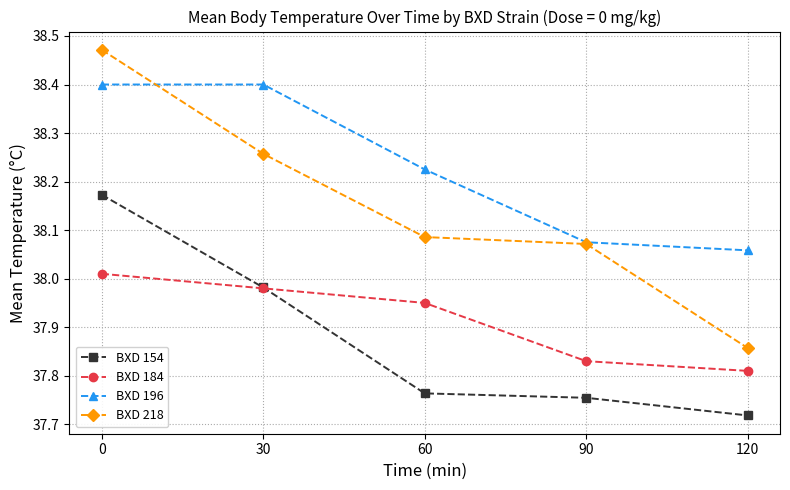

What is the value of the BXD 196 point at the 2nd from the left?

38.4